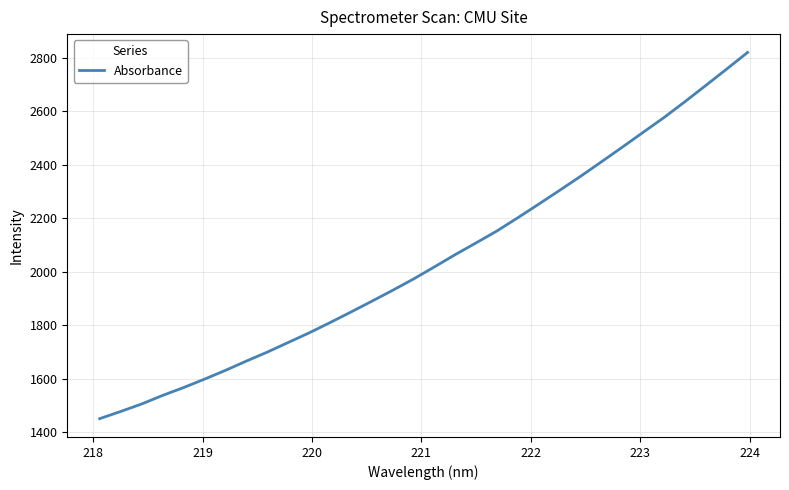

What is the difference between the maximum and minimum values?

1368.1